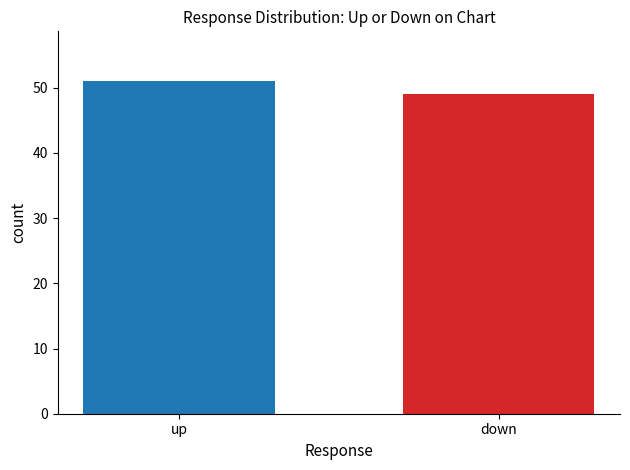

What is the value of the 1st bar from the left?

51